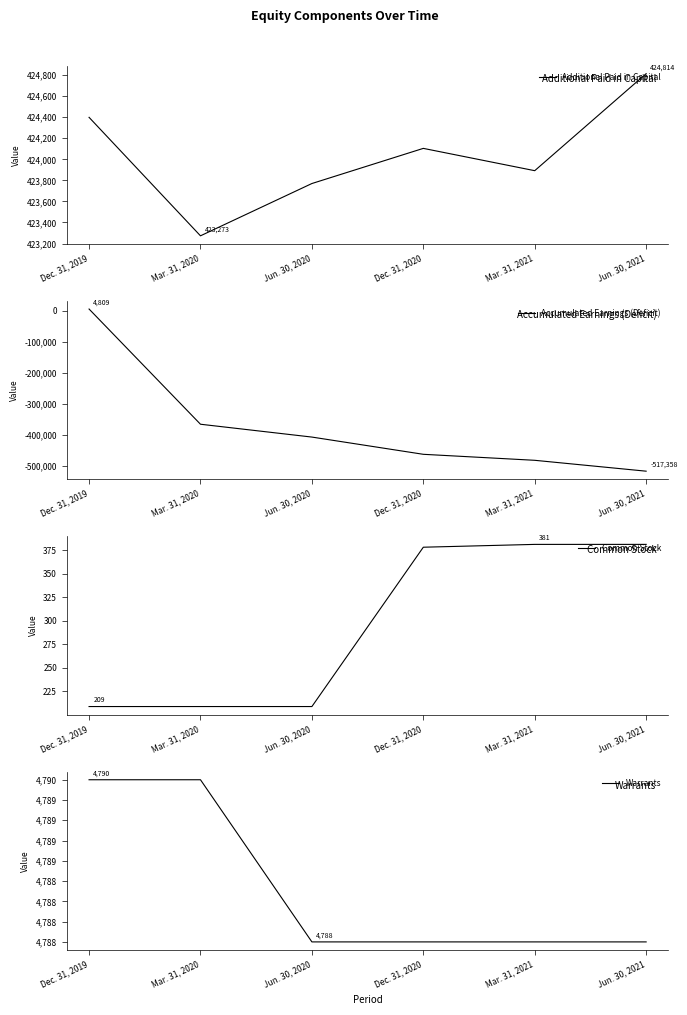

What is the minimum value for Common Stock?

209